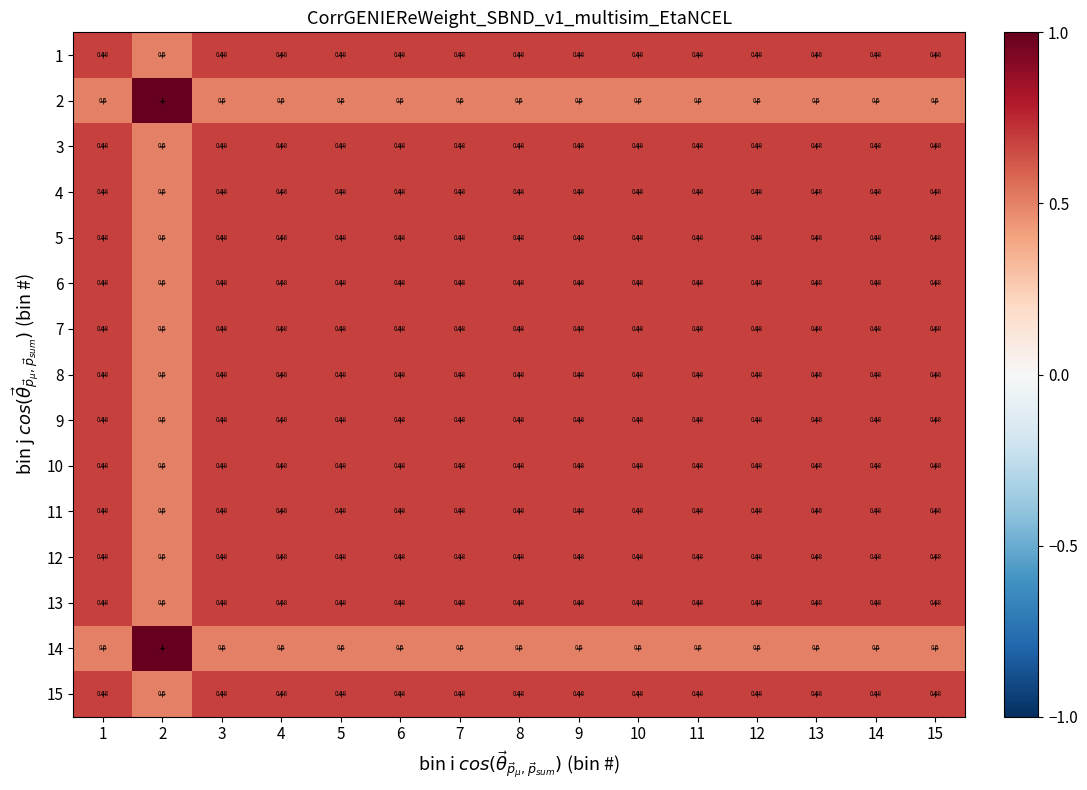

Which category has the lowest value across all series?

2